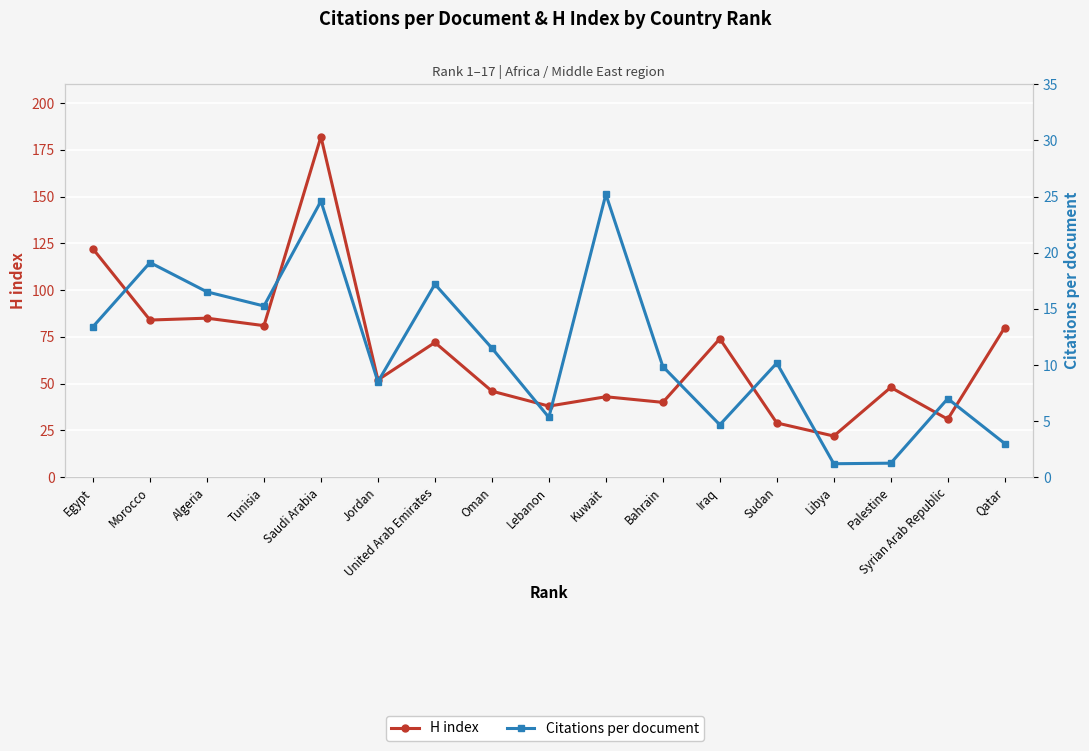

What is the highest value of the Citations per document series?

25.2